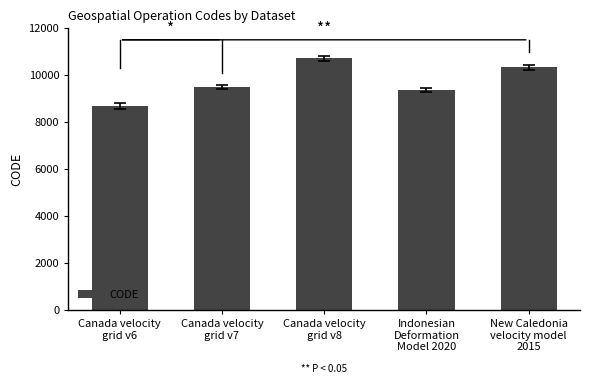

How many values are below 9483?

2